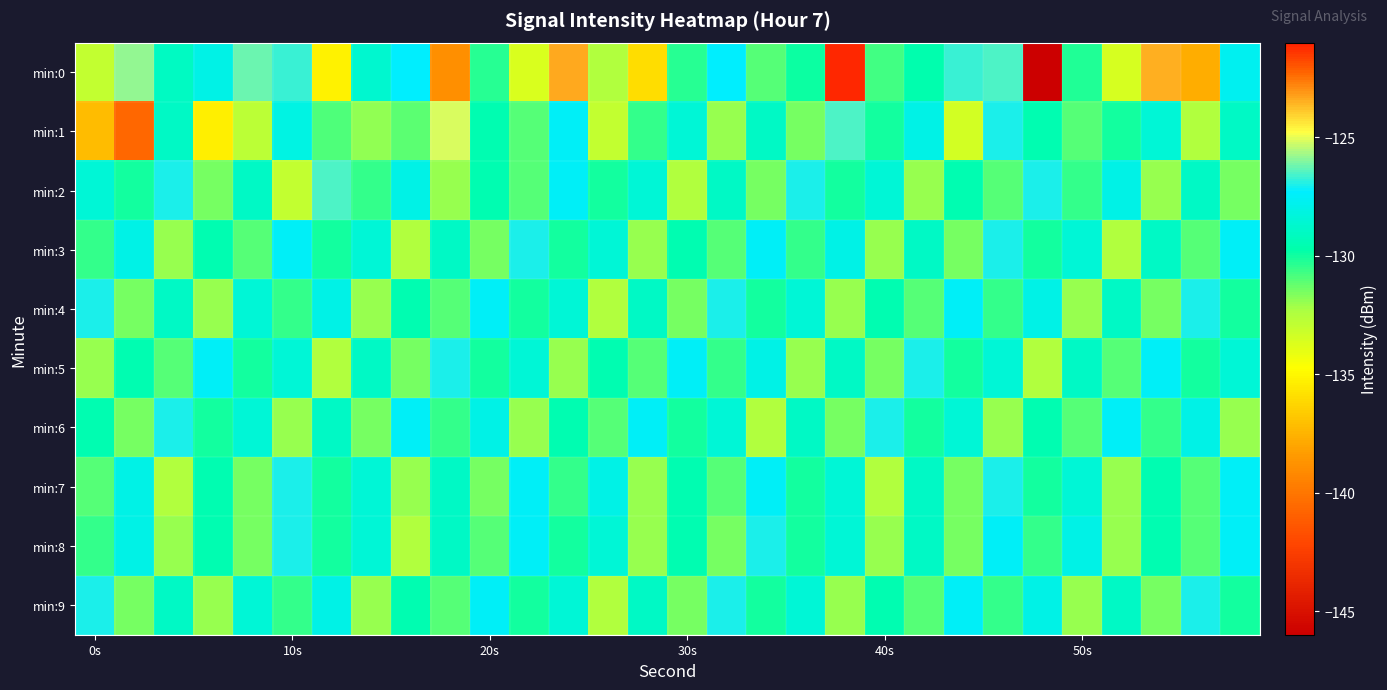

At which category is the sum across all series the highest?

19